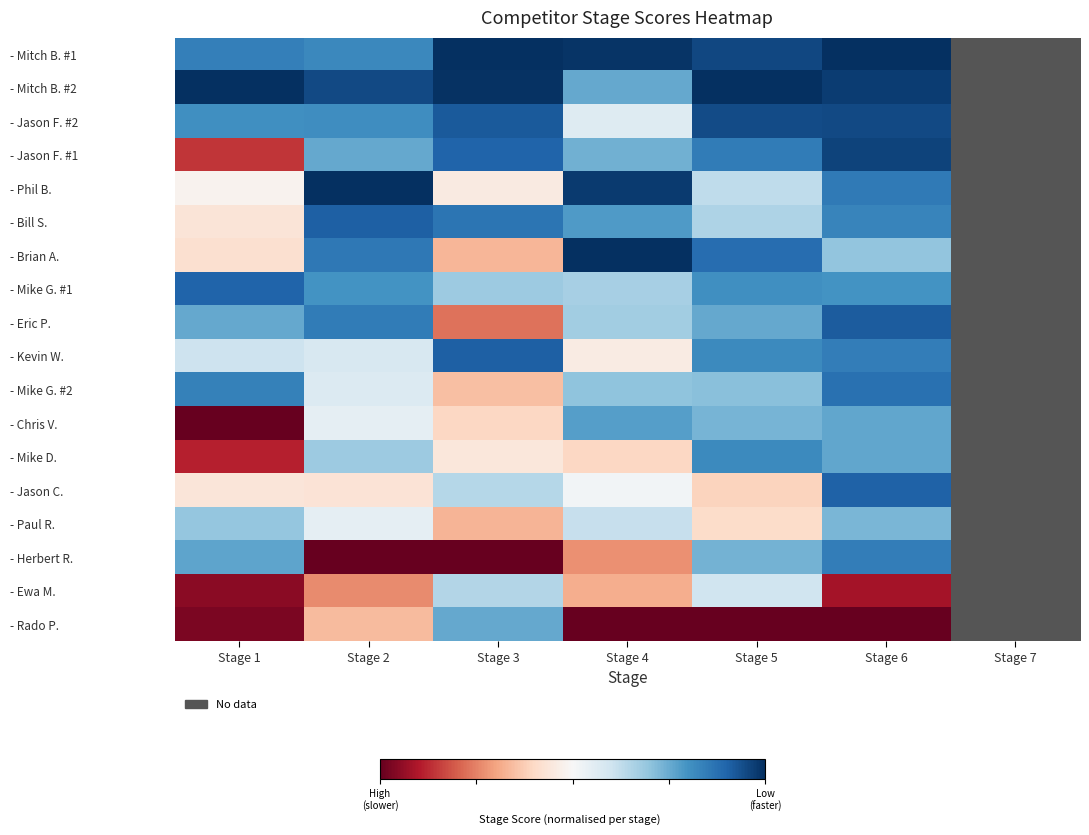

Count the number of data series in this chart.

18